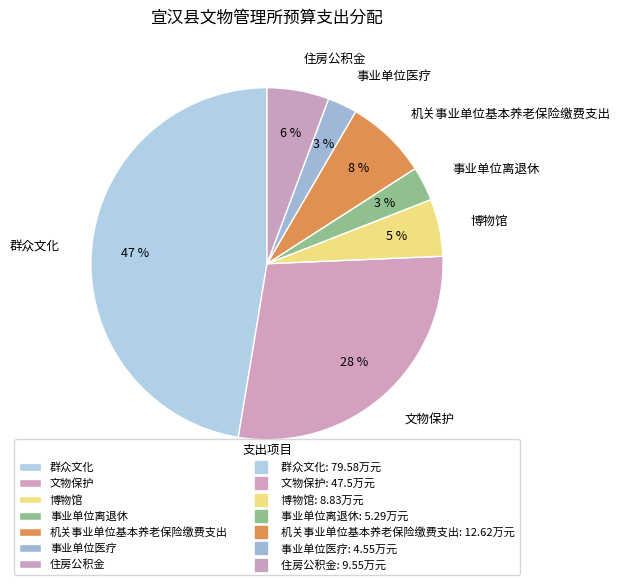

What is the ratio of the value at 事业单位医疗 to the value at 机关事业单位基本养老保险缴费支出?

0.4